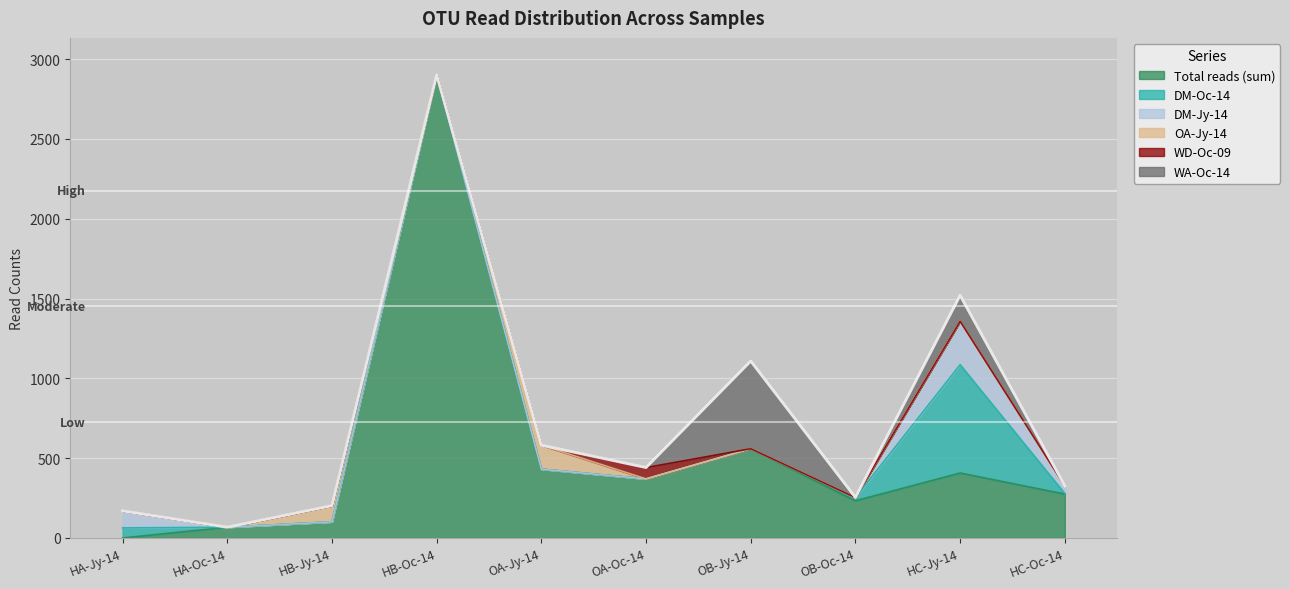

How many interior local valleys does the OA-Jy-14 series have?

1